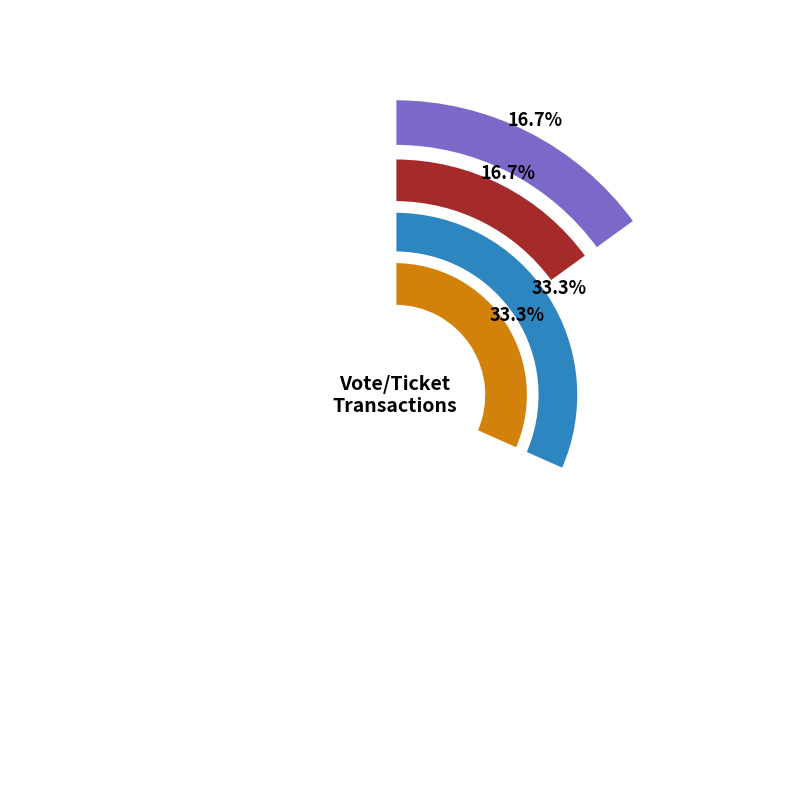

Which slice is the smallest?

Vote